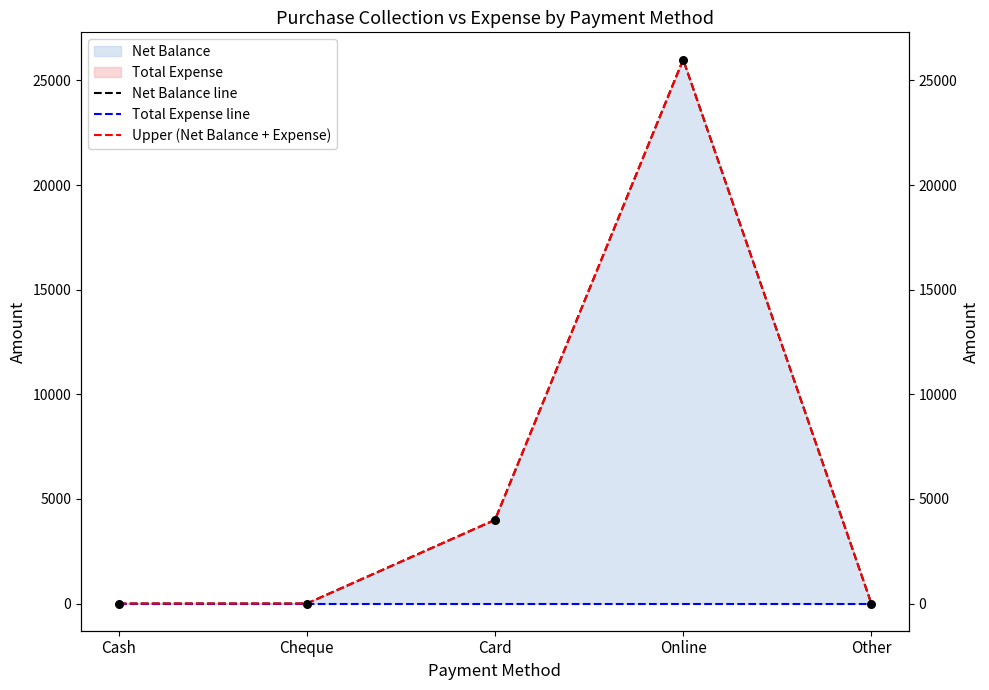

At which category is the sum across all series the highest?

Online